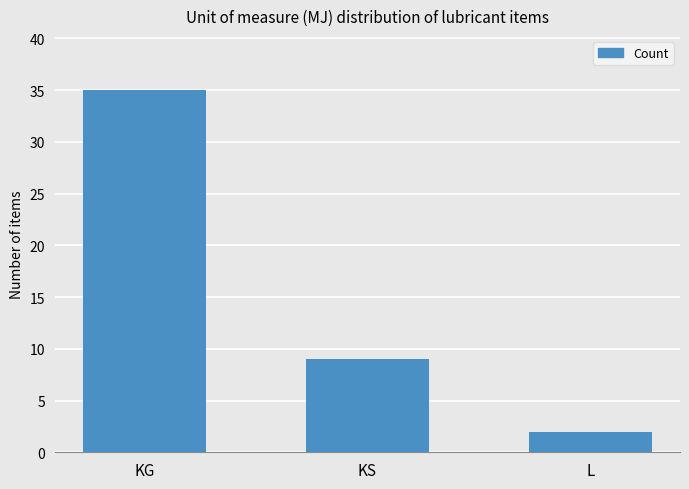

What is the average value?

15